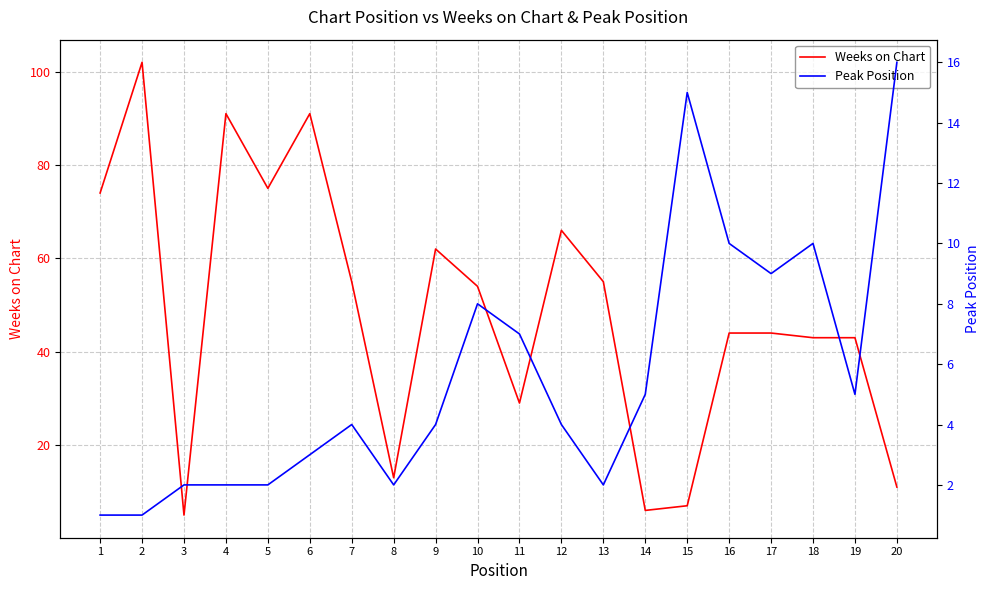

Is the value of Weeks on Chart at 9 greater than the value of Peak Position at 19?

Yes